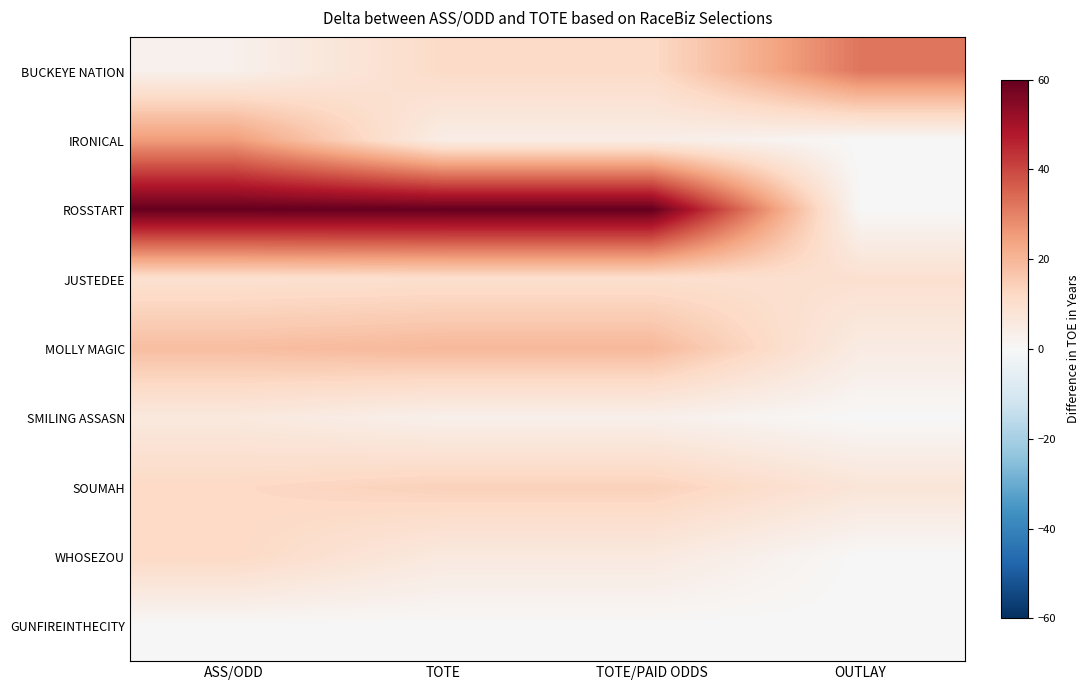

What is the total value across all series at ASS/ODD?

145.9